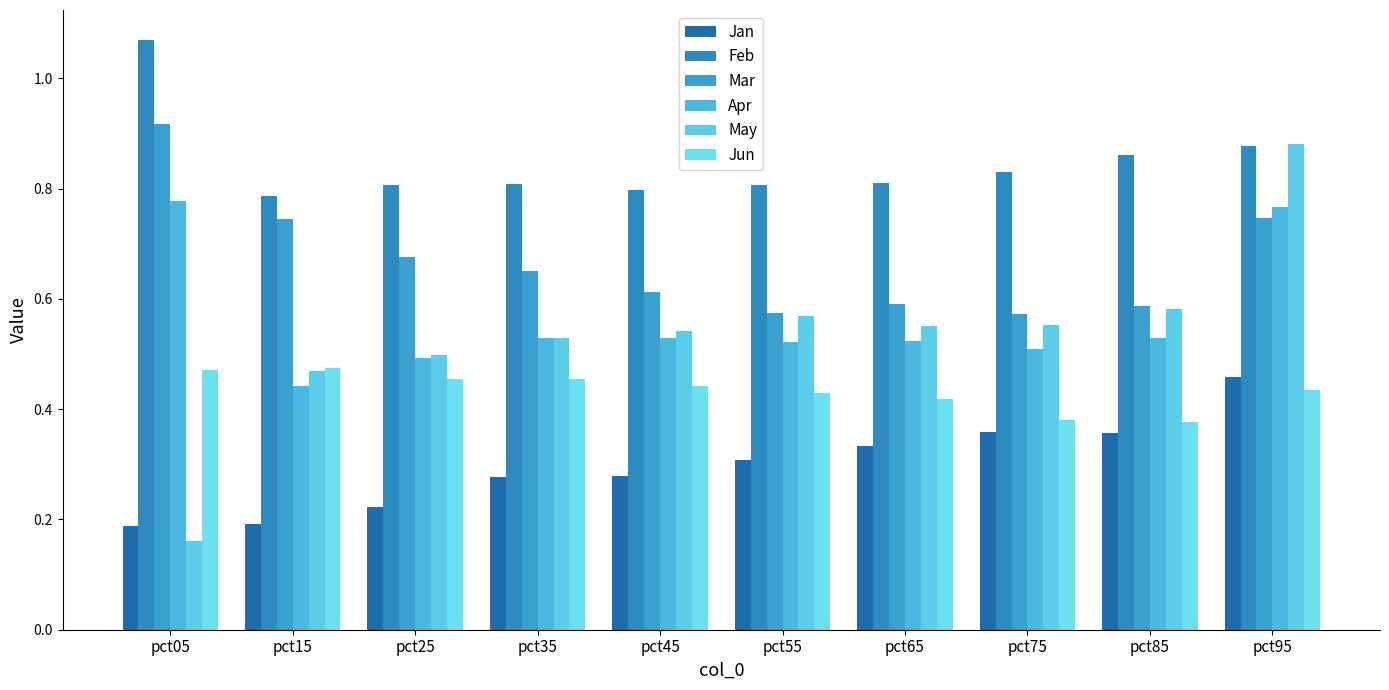

Is it true that Apr equals 0.4 at pct55?

False